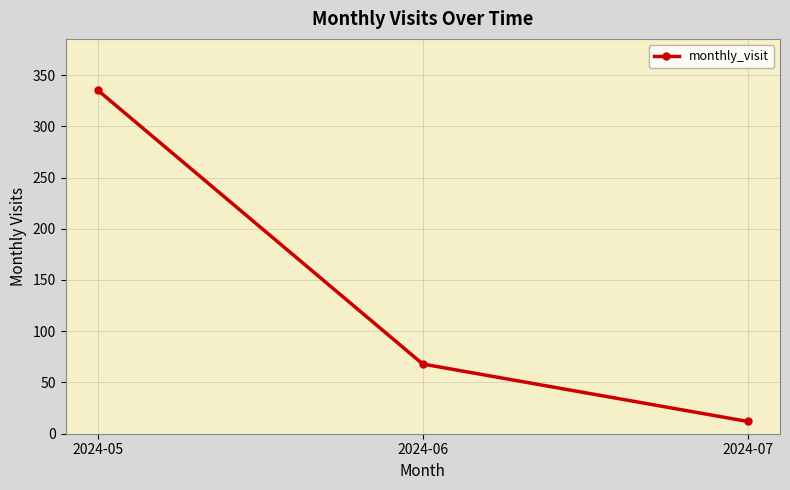

List the labels in order of value, smallest first.

2024-07, 2024-06, 2024-05